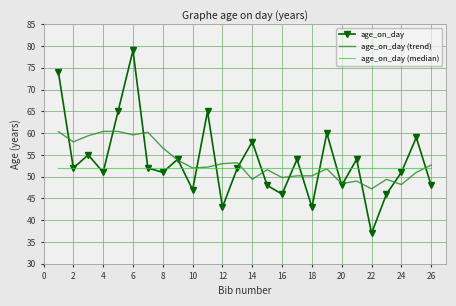

Rank the series by their maximum value, from highest to lowest.

age_on_day, age_on_day (trend), age_on_day (median)